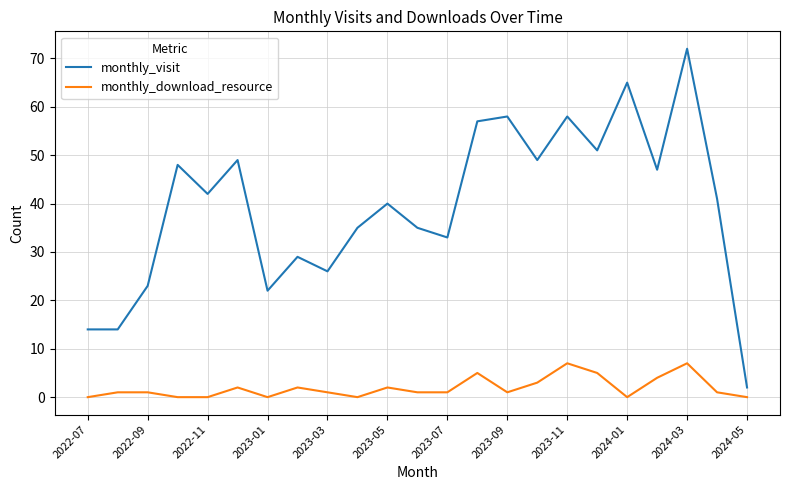

True or false: monthly_download_resource and monthly_visit intersect in this chart.

False